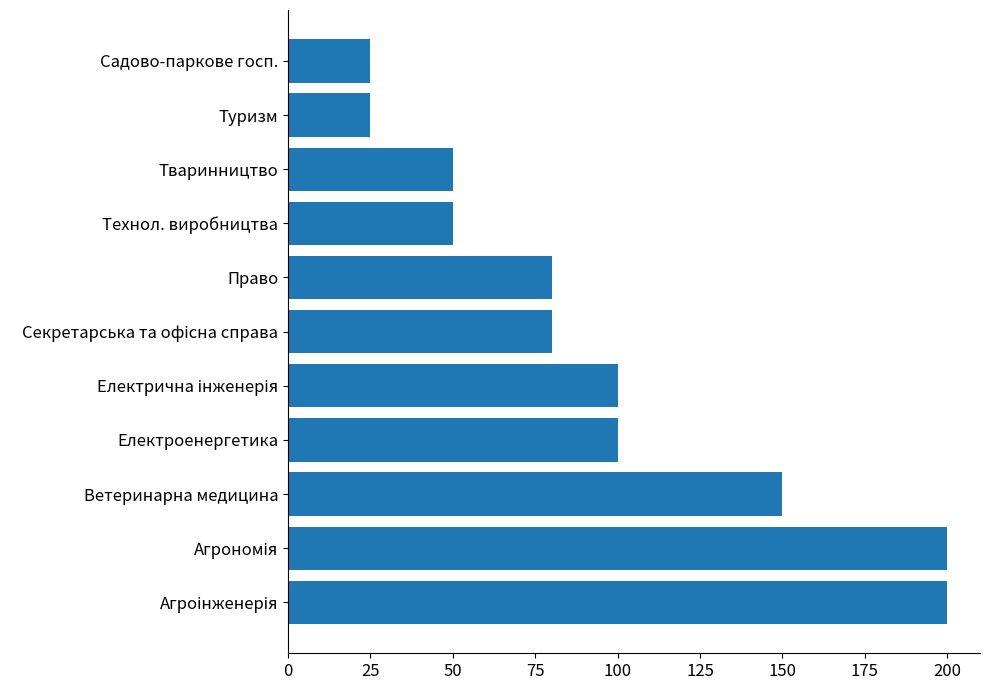

What is the average value?

96